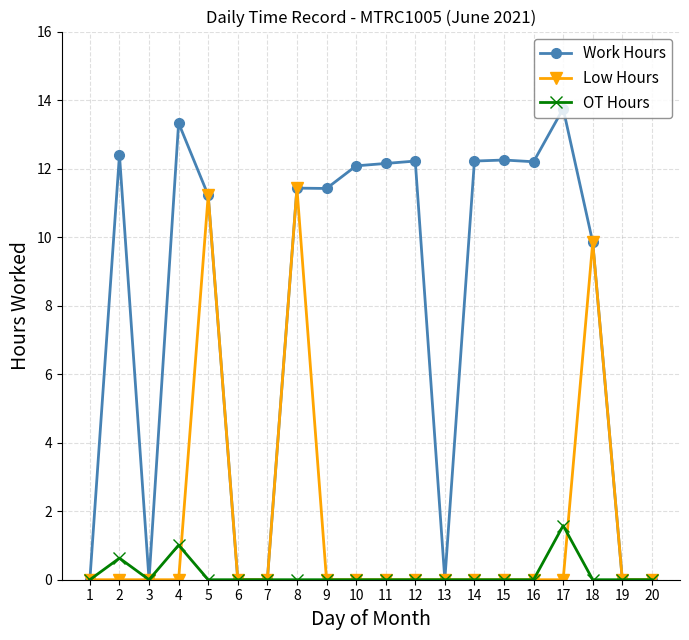

What is the total value across all series at 12?

12.2